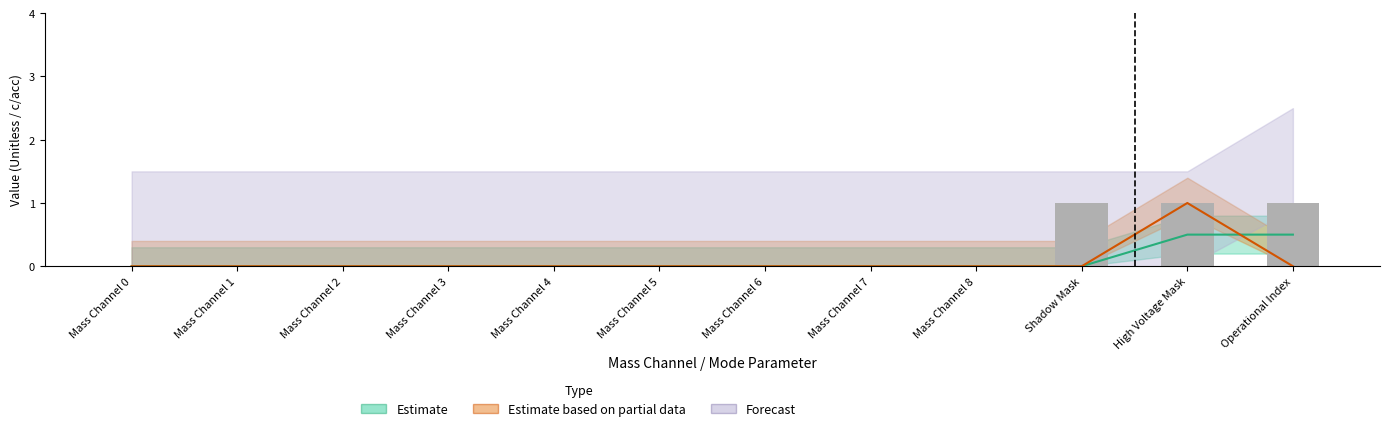

What is the label of the 3rd bar from the left?

Mass Channel 2